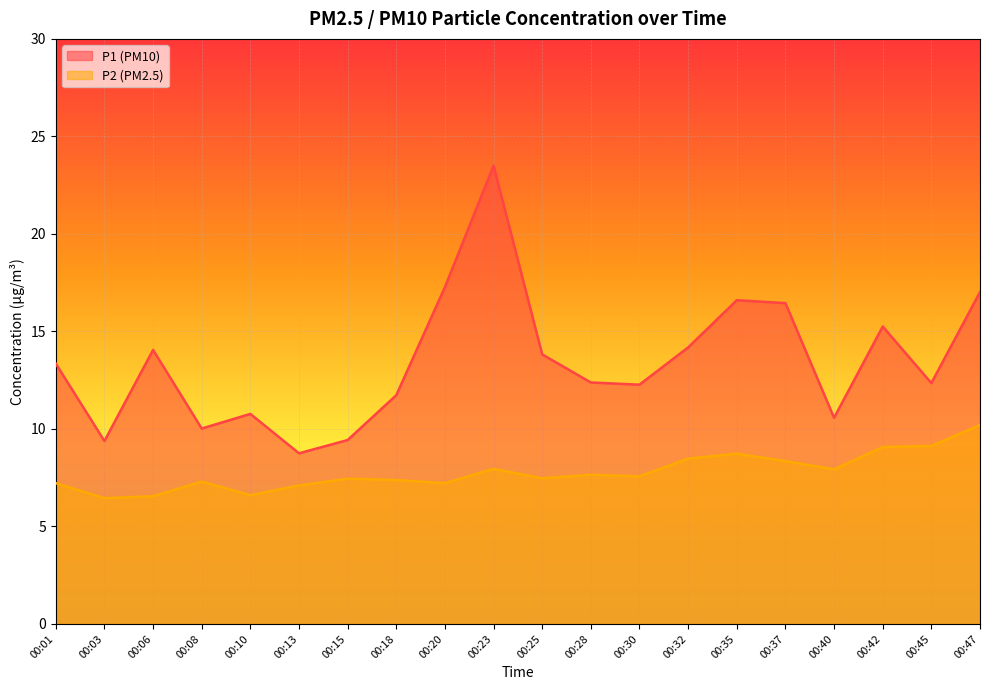

What is the sum of all P2 values?

155.8